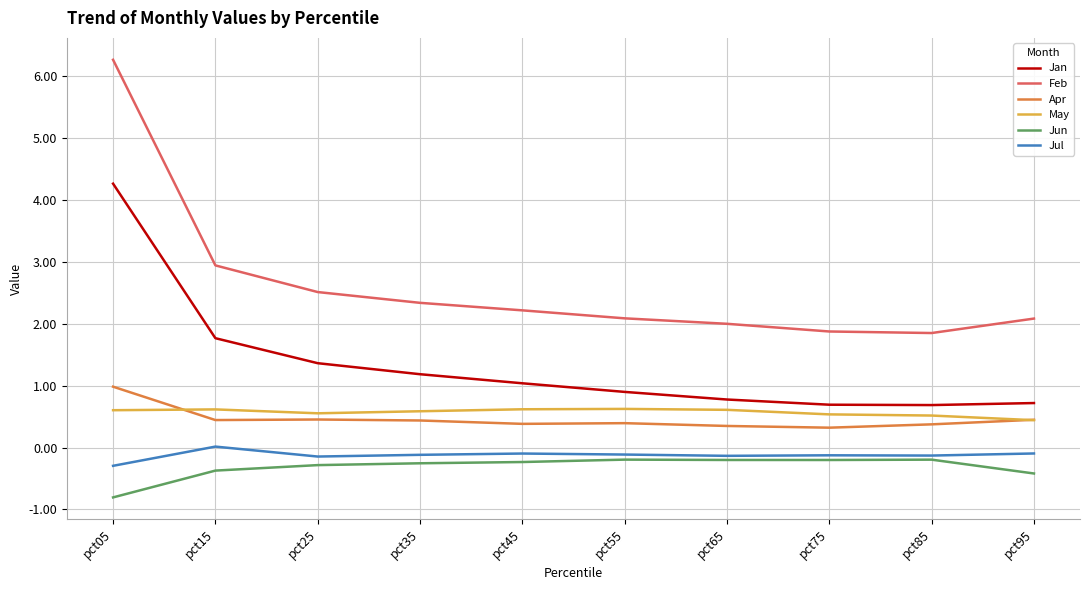

At which category is the sum across all series the highest?

pct05